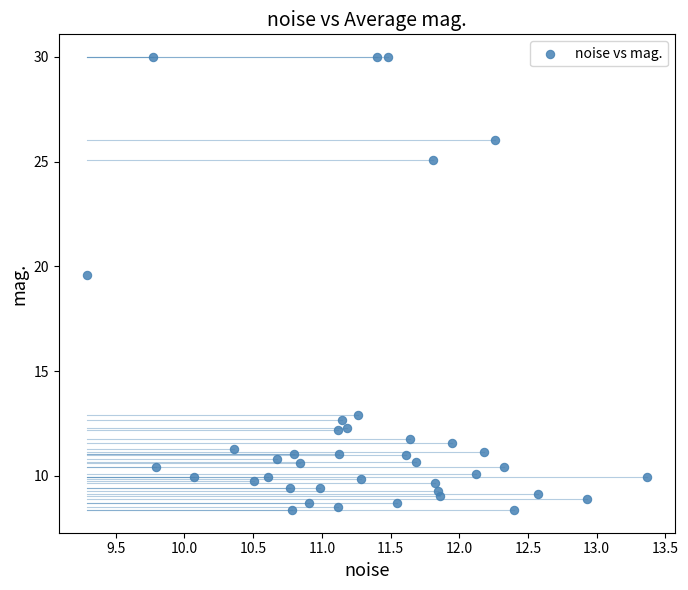

What Y value in the scatter plot is closest to 19?

19.6